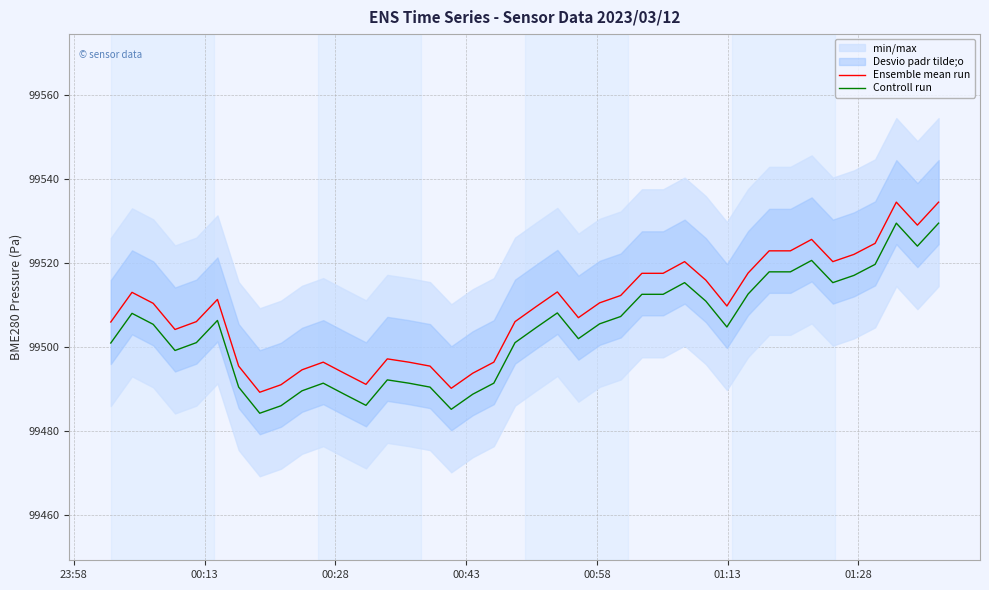

True or false: Ensemble mean run and Controll run intersect in this chart.

False